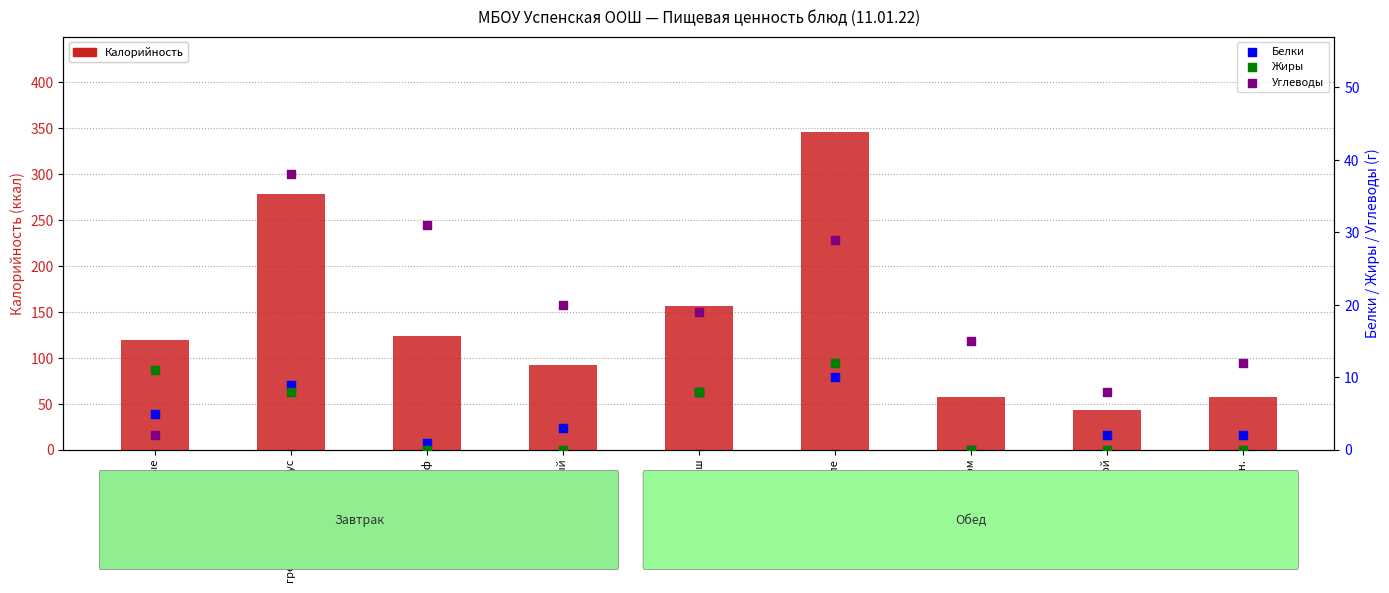

What are all the series names shown in the legend?

Калорийность, Белки, Жиры, Углеводы